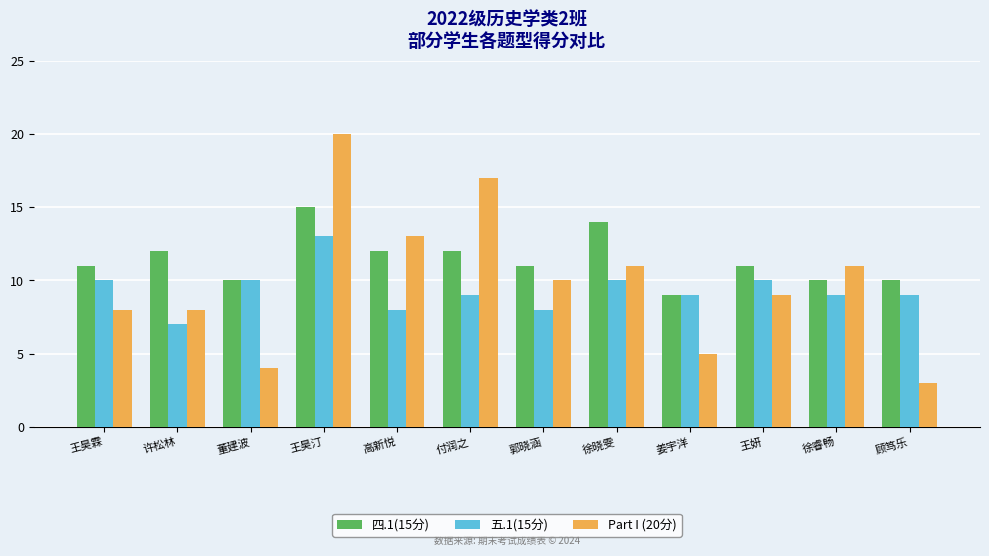

Reading left to right, transcribe all the data shown in this chart.

四.1(15分): 11	12	10	15	12	12	11	14	9	11	10	10
五.1(15分): 10	7	10	13	8	9	8	10	9	10	9	9
Part I (20分): 8	8	4	20	13	17	10	11	5	9	11	3